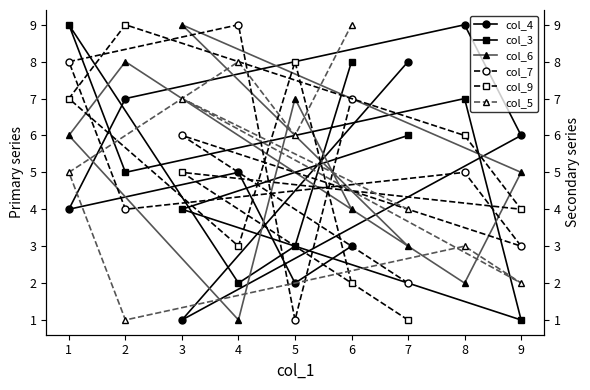

Rank the categories by col_6 value from lowest to highest.

4, 8, 7, 6, 9, 1, 5, 2, 3